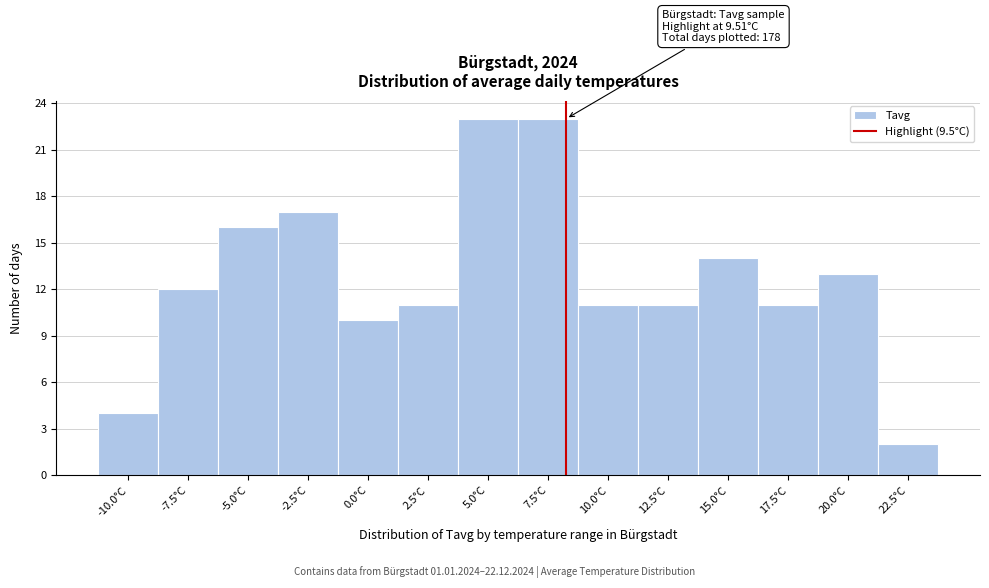

Reading left to right, list all the values displayed in this chart.

4	12	16	17	10	11	23	23	11	11	14	11	13	2